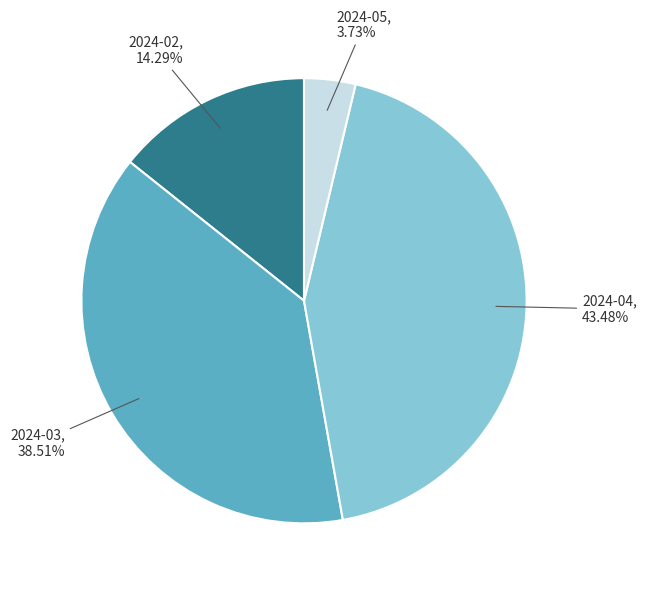

Does any single category account for the majority?

No